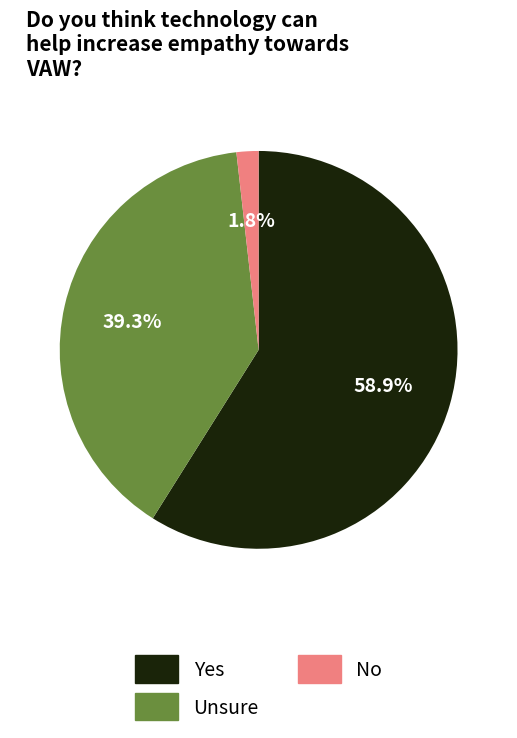

Count the number of slices in the pie.

3